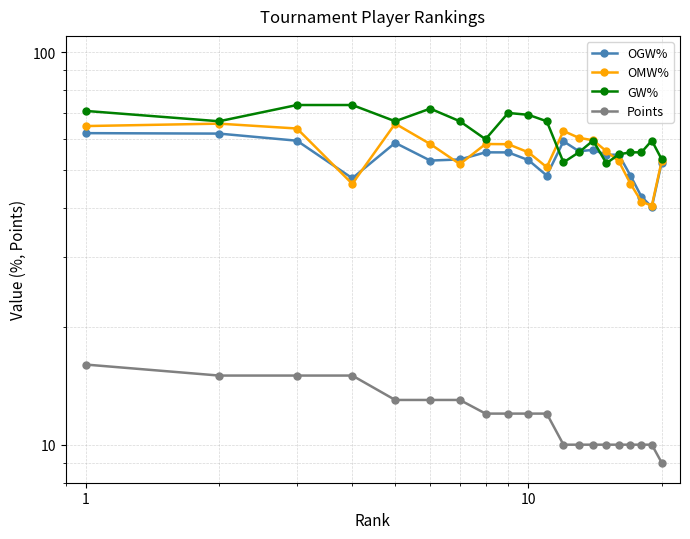

True or false: OGW% and Points intersect in this chart.

False